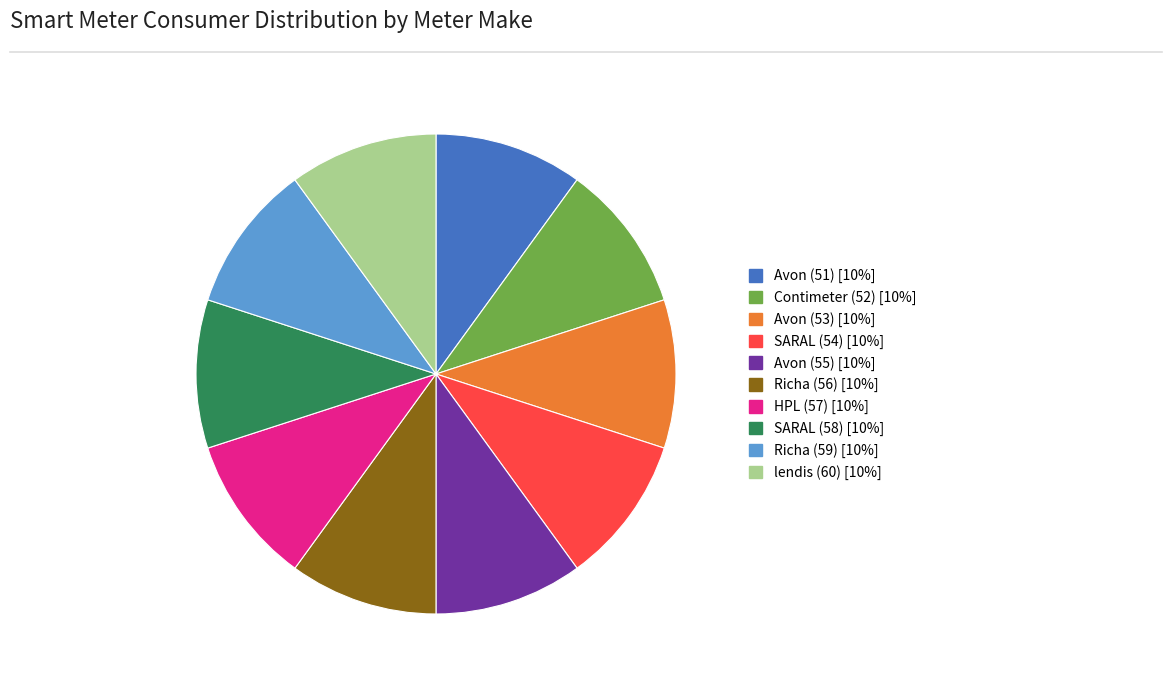

How many segments does this pie chart have?

10